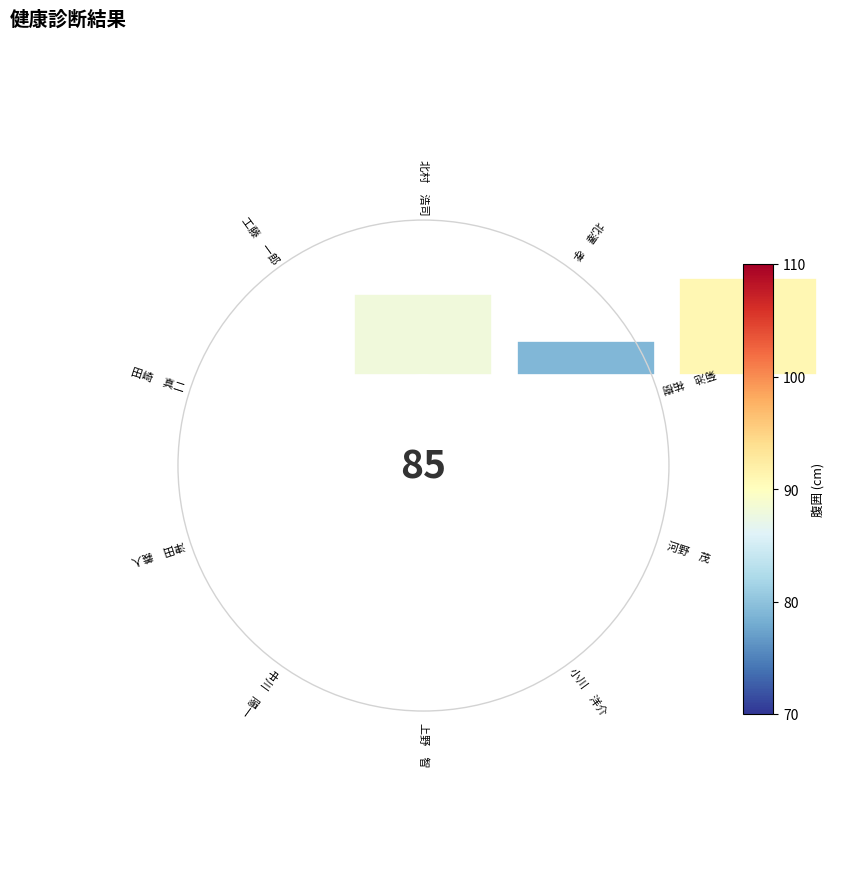

Count the number of slices in the pie.

10